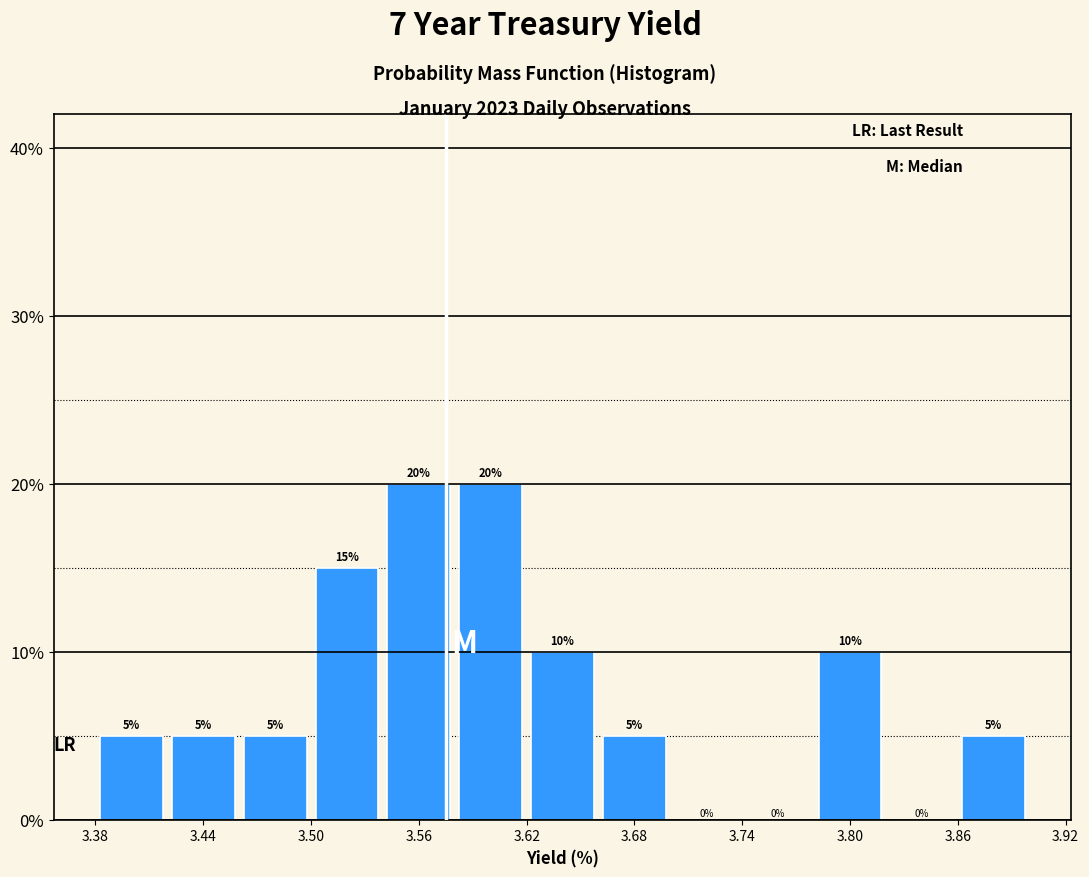

Reading left to right, transcribe this chart: for each bar, give the range it covers on the x-axis and its height.

3.38 to 3.42: 5
3.42 to 3.46: 5
3.46 to 3.50: 5
3.50 to 3.54: 15
3.54 to 3.58: 20
3.58 to 3.62: 20
3.62 to 3.66: 10
3.66 to 3.70: 5
3.70 to 3.74: 0
3.74 to 3.78: 0
3.78 to 3.82: 10
3.82 to 3.86: 0
3.86 to 3.90: 5